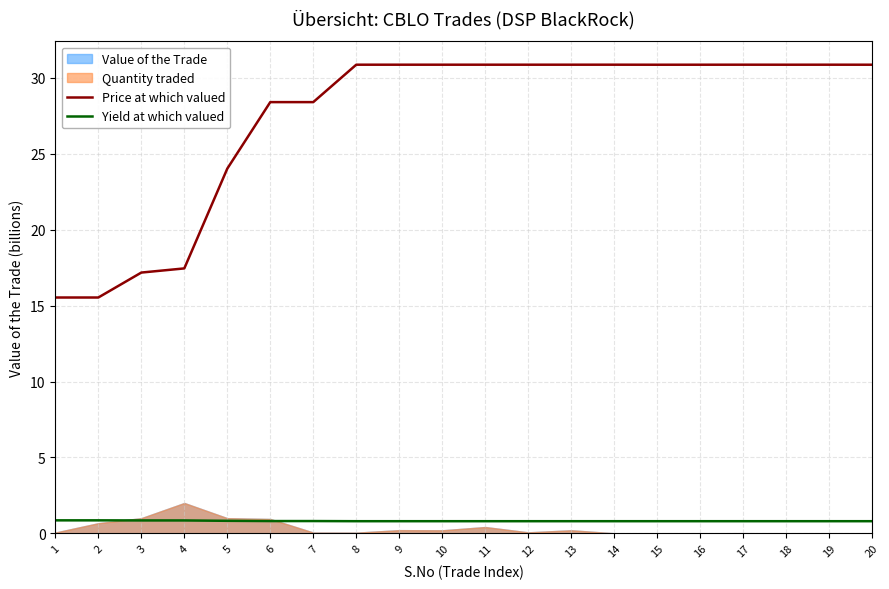

The value of Price at which valued at 6 is 28.4. True or false?

True